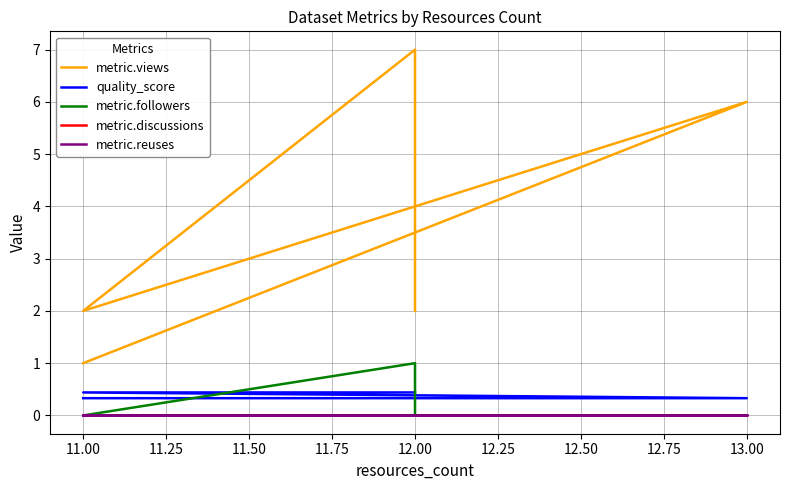

True or false: metric.followers has more than 1 points higher than both neighbors.

False